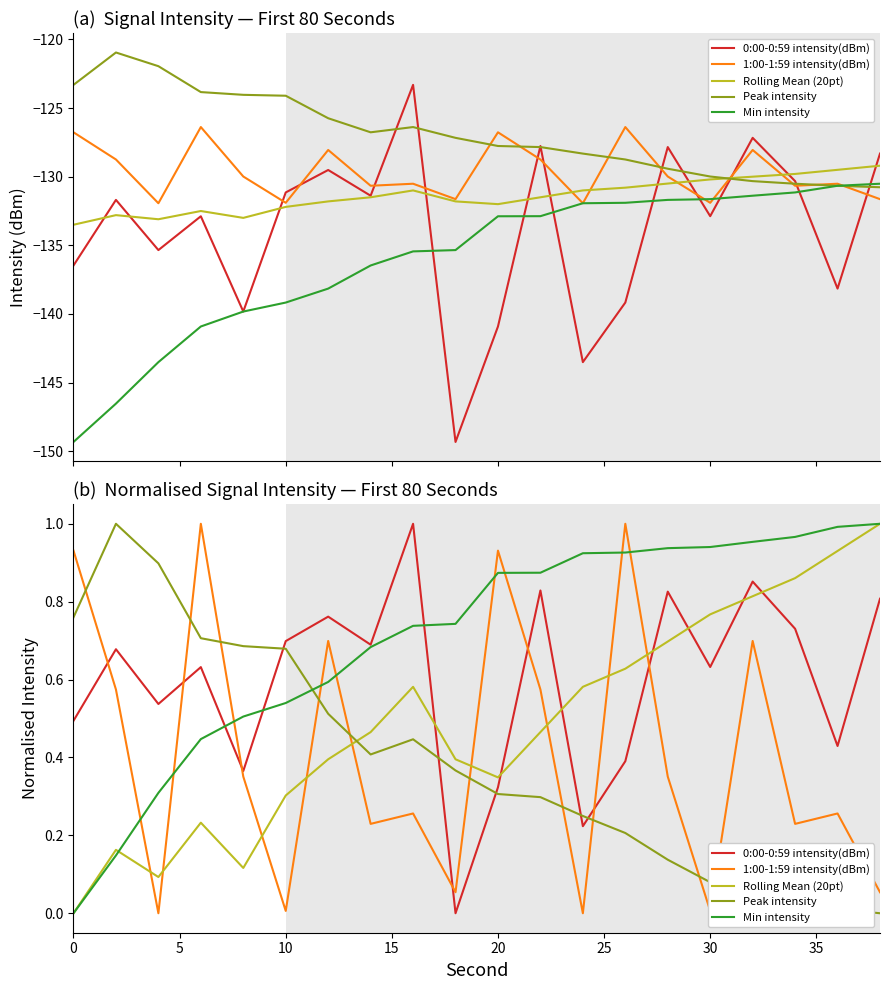

Count the number of categories in the chart.

20